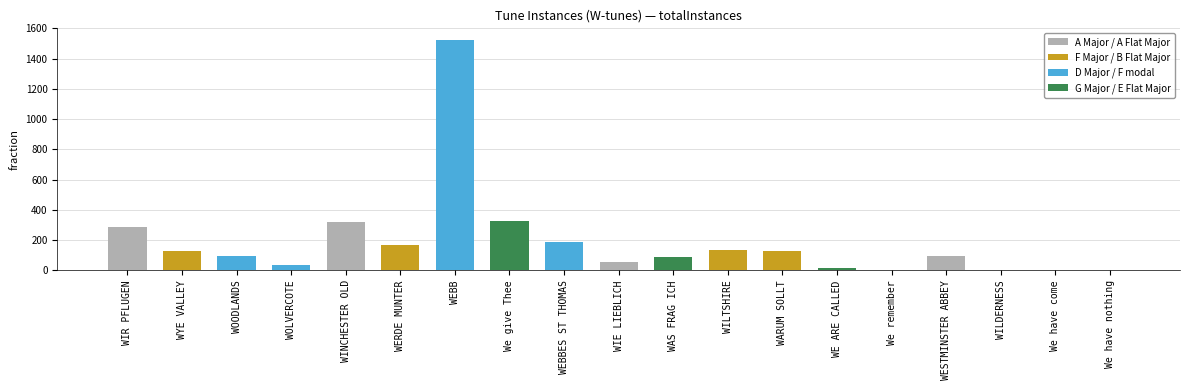

Where does the data first go above 97?

WIR PFLUGEN